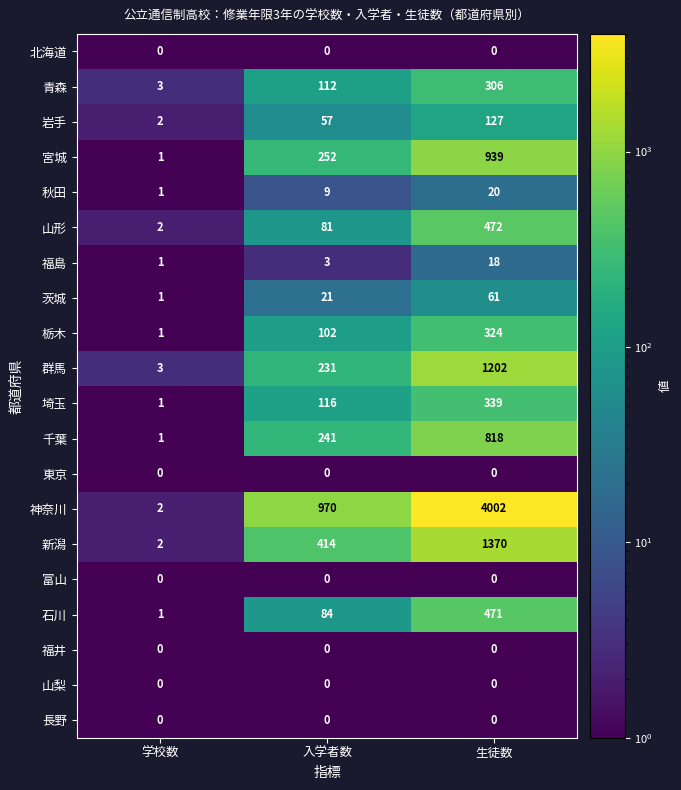

What is the greatest value displayed?

4002